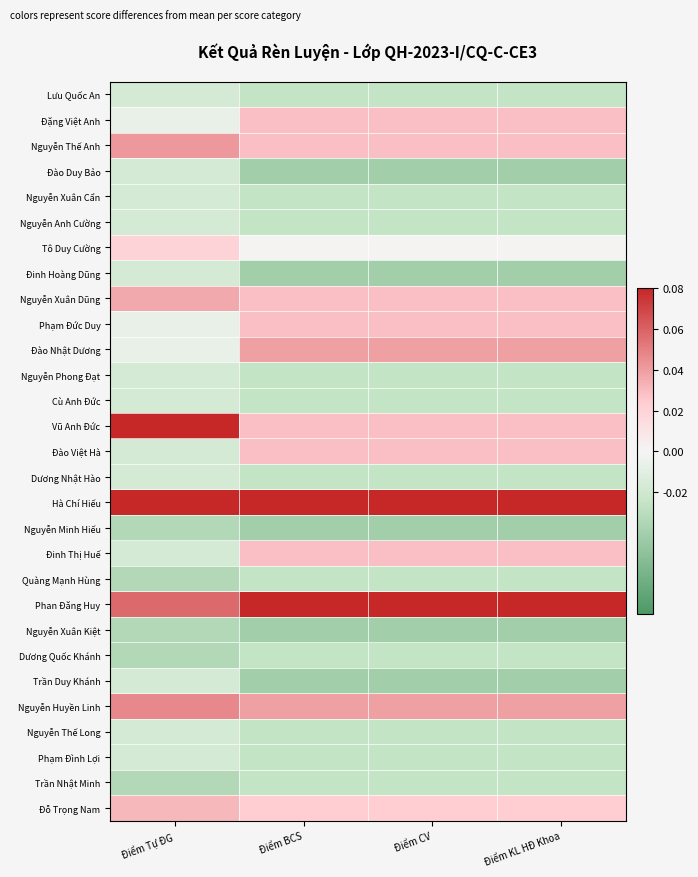

Between Điểm CV and Điểm KL HĐ Khoa, which is larger?

Điểm CV